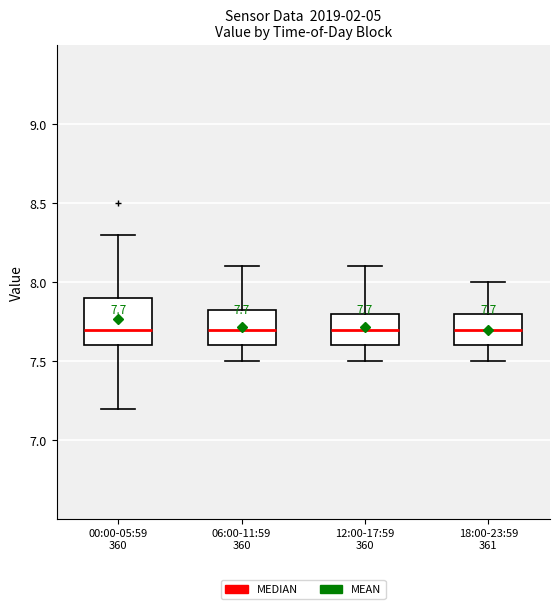

Which box is the tallest, from its lower edge to its upper edge?

00:00-05:59 360